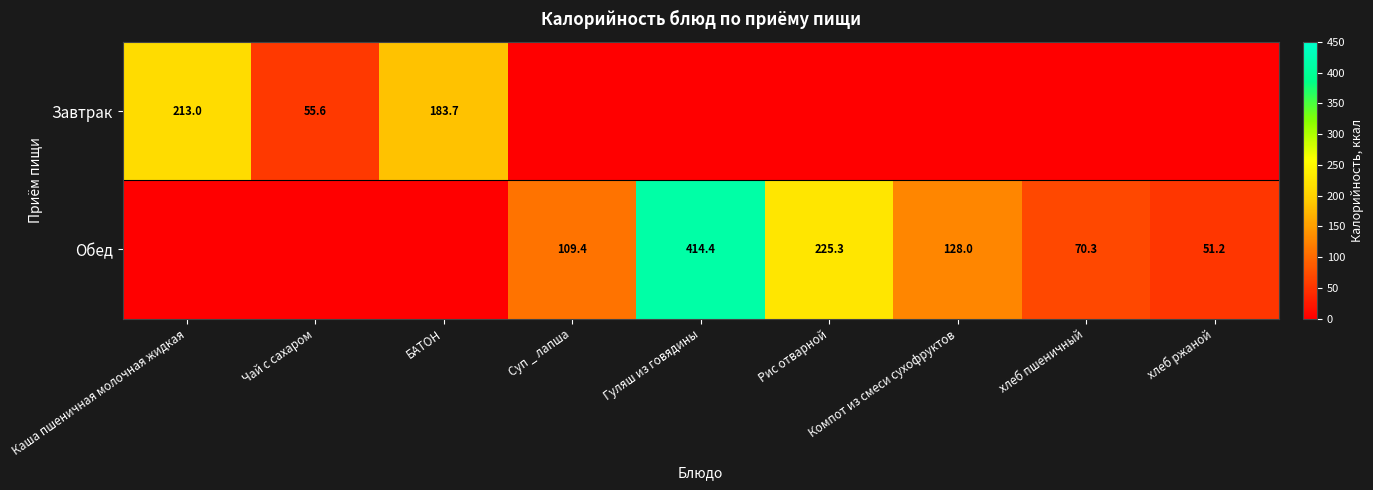

What is the sum of the Обед values at Рис отварной and хлеб пшеничный?

295.6